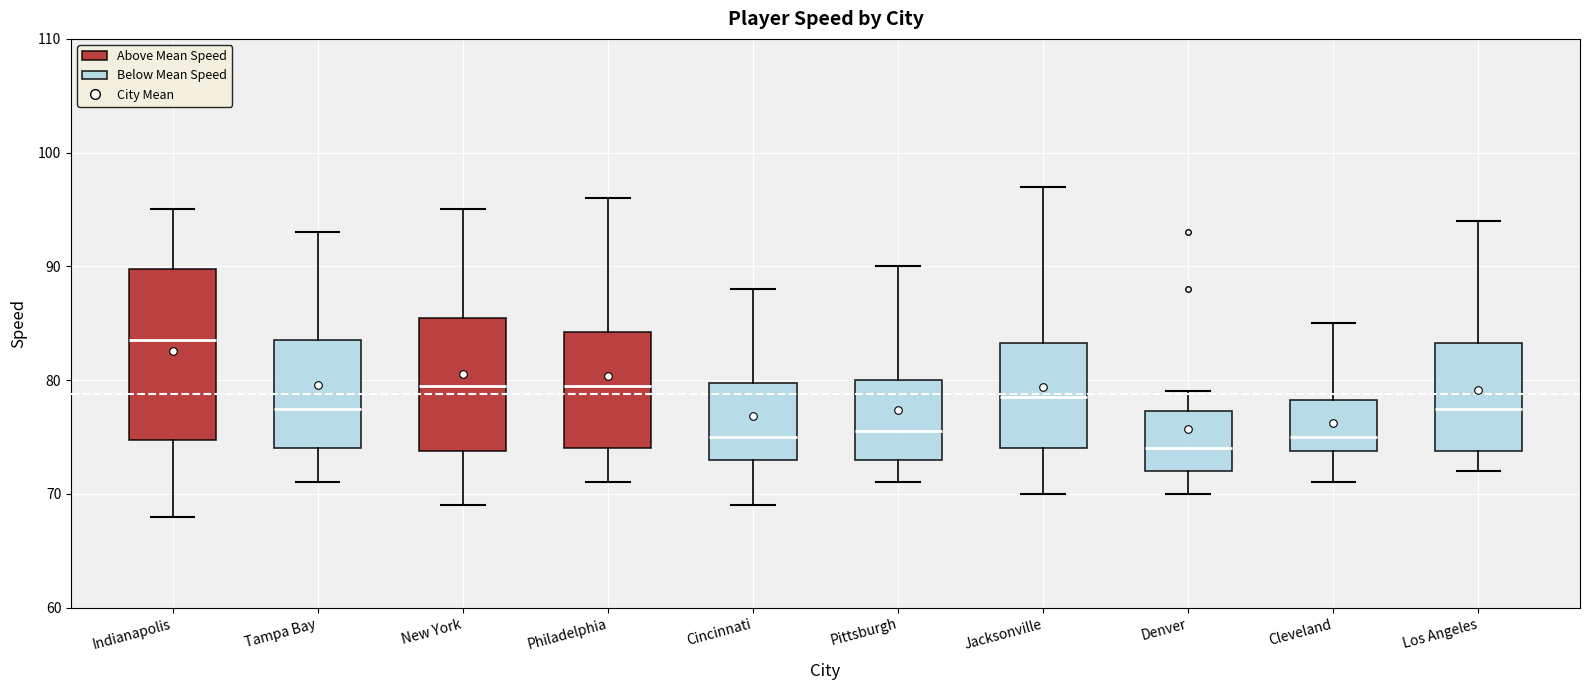

Reading left to right, transcribe this box plot: for each box, give where its median line is, the range the box spans, and where its two whiskers end, as read against the y-axis. The values are not printed on the chart, so give them approximately, as read against the axis.

Indianapolis: median 84, box 75 to 90, whiskers 68 to 95
Tampa Bay: median 78, box 74 to 84, whiskers 71 to 93
New York: median 80, box 74 to 86, whiskers 69 to 95
Philadelphia: median 80, box 74 to 84, whiskers 71 to 96
Cincinnati: median 75, box 73 to 80, whiskers 69 to 88
Pittsburgh: median 76, box 73 to 80, whiskers 71 to 90
Jacksonville: median 79, box 74 to 83, whiskers 70 to 97
Denver: median 74, box 72 to 77, whiskers 70 to 79
Cleveland: median 75, box 74 to 78, whiskers 71 to 85
Los Angeles: median 78, box 74 to 83, whiskers 72 to 94